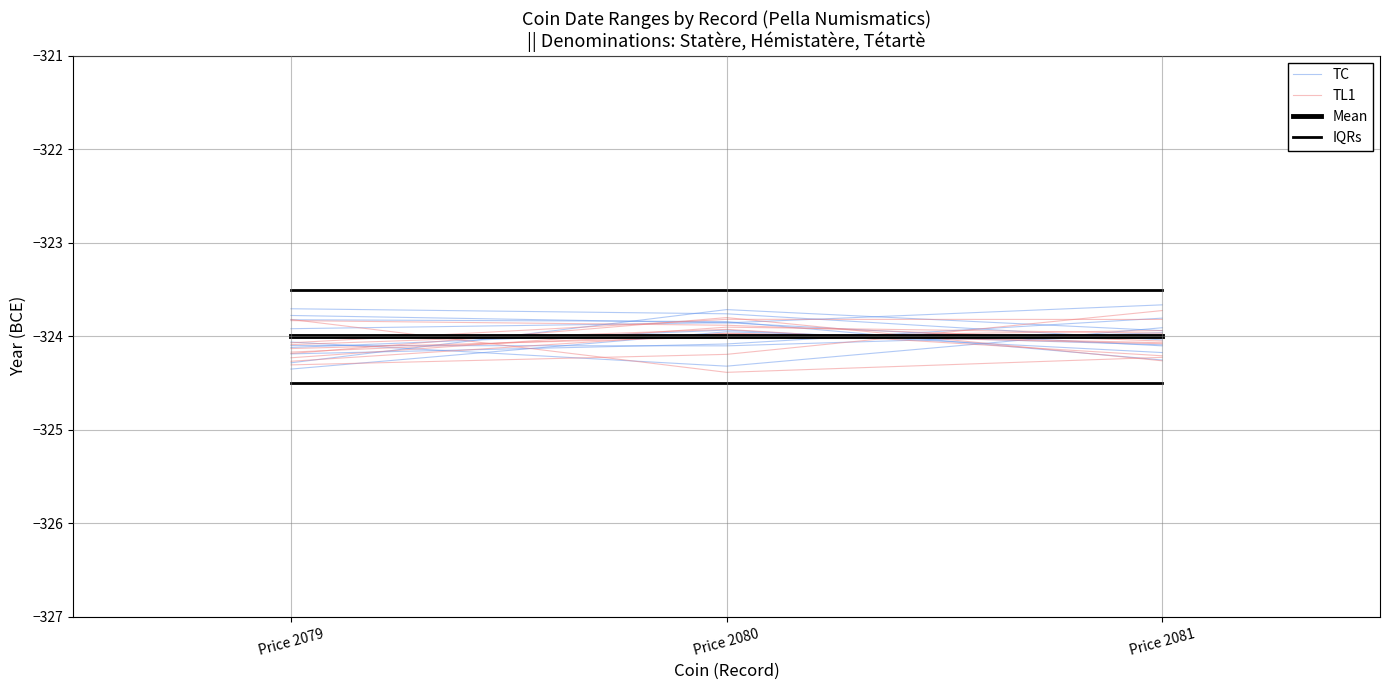

At which label does IQRs reach its peak?

Price 2079